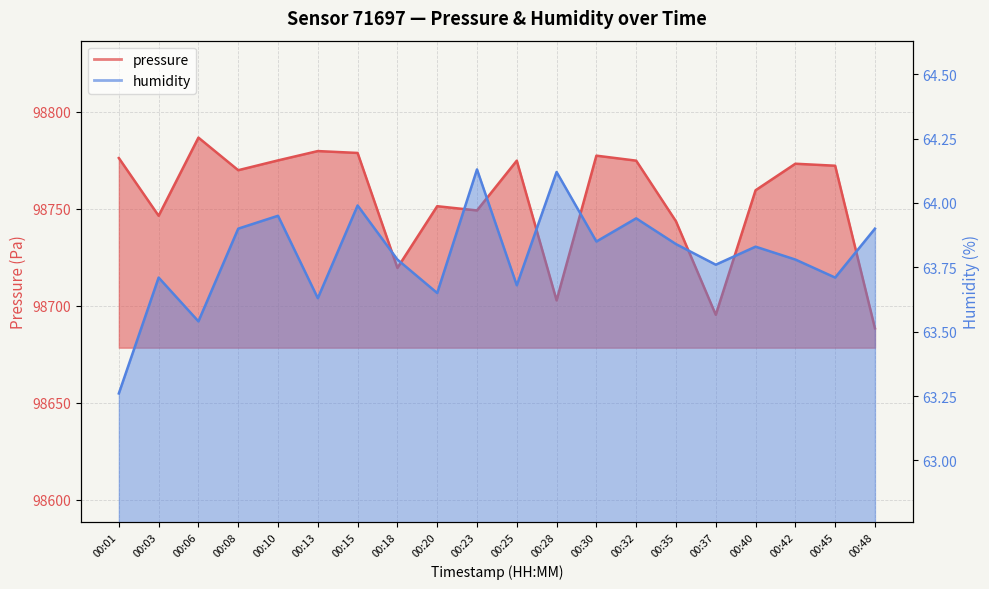

Is it true that pressure equals 98688.3 at 00:48?

True